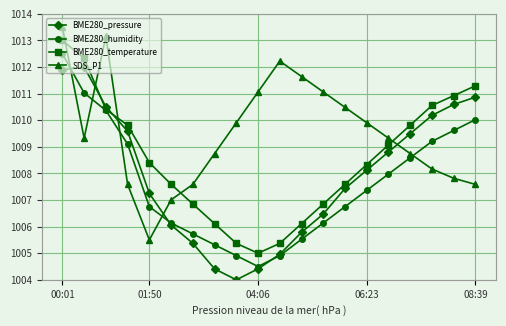

Reading left to right, list all the values displayed in this chart.

BME280_pressure: 1011.9	1012.0	1010.5	1009.6	1007.2	1006.1	1005.4	1004.4	1004.0	1004.4	1005.0	1005.8	1006.5	1007.4	1008.1	1008.8	1009.5	1010.2	1010.6	1010.9
BME280_humidity: 1012.5	1011.0	1010.4	1009.1	1006.8	1006.1	1005.7	1005.3	1004.9	1004.5	1004.9	1005.5	1006.1	1006.8	1007.4	1008.0	1008.6	1009.2	1009.6	1010.0
BME280_temperature: 1013.0	1012.3	1010.4	1009.8	1008.4	1007.6	1006.9	1006.1	1005.4	1005.0	1005.4	1006.1	1006.9	1007.6	1008.3	1009.1	1009.8	1010.6	1010.9	1011.3
SDS_P1: 1013.5	1009.3	1013.2	1007.6	1005.5	1007.0	1007.6	1008.7	1009.9	1011.1	1012.2	1011.6	1011.1	1010.5	1009.9	1009.3	1008.7	1008.2	1007.8	1007.6